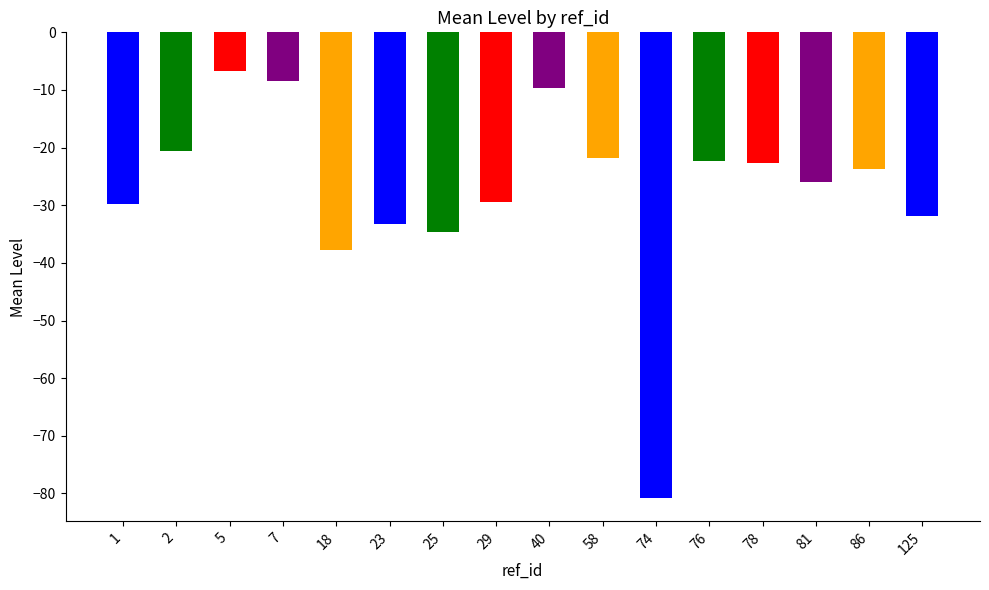

What is the value of the 5th bar from the left?

-37.7